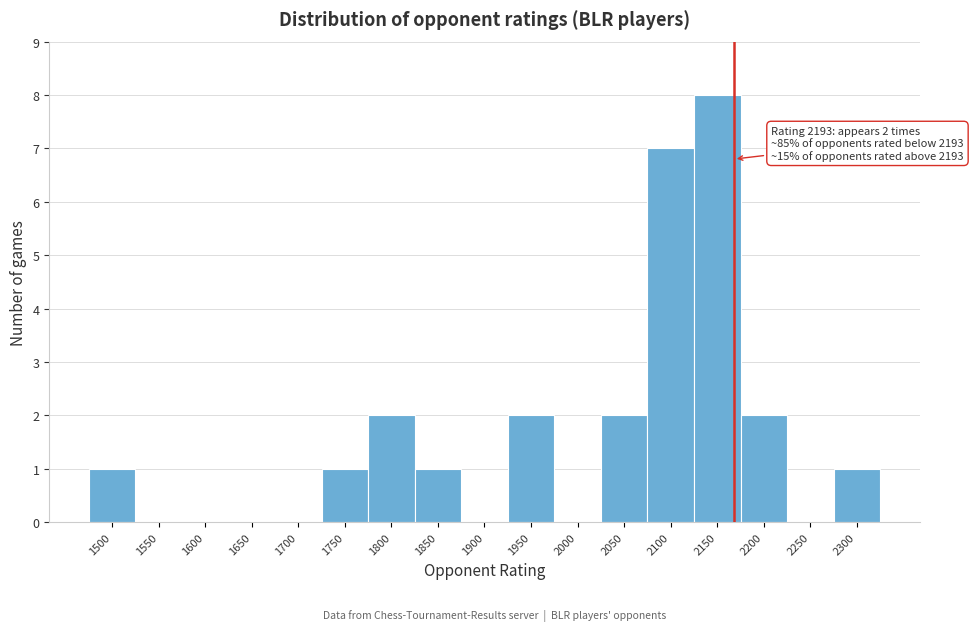

Reading left to right, extract all data points from this chart.

1500=1	1550=0	1600=0	1650=0	1700=0	1750=1	1800=2	1850=1	1900=0	1950=2	2000=0	2050=2	2100=7	2150=8	2200=2	2250=0	2300=1